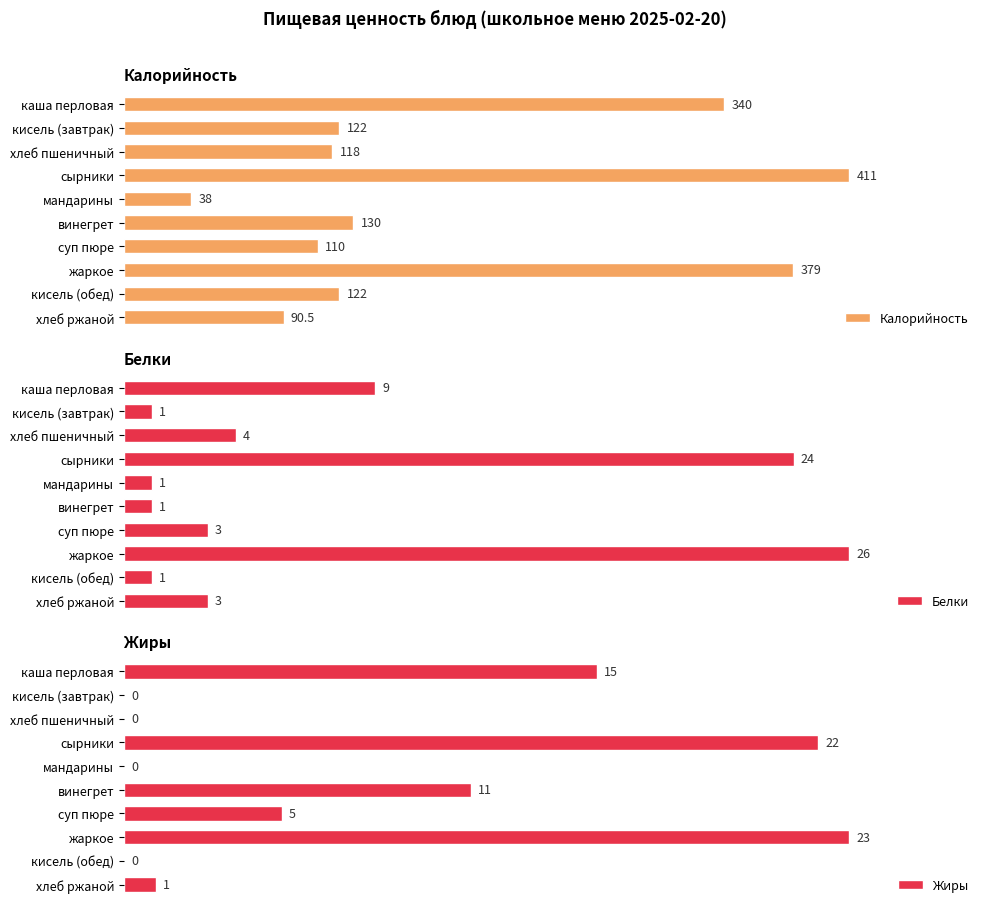

At which label does Калорийность reach its minimum?

мандарины